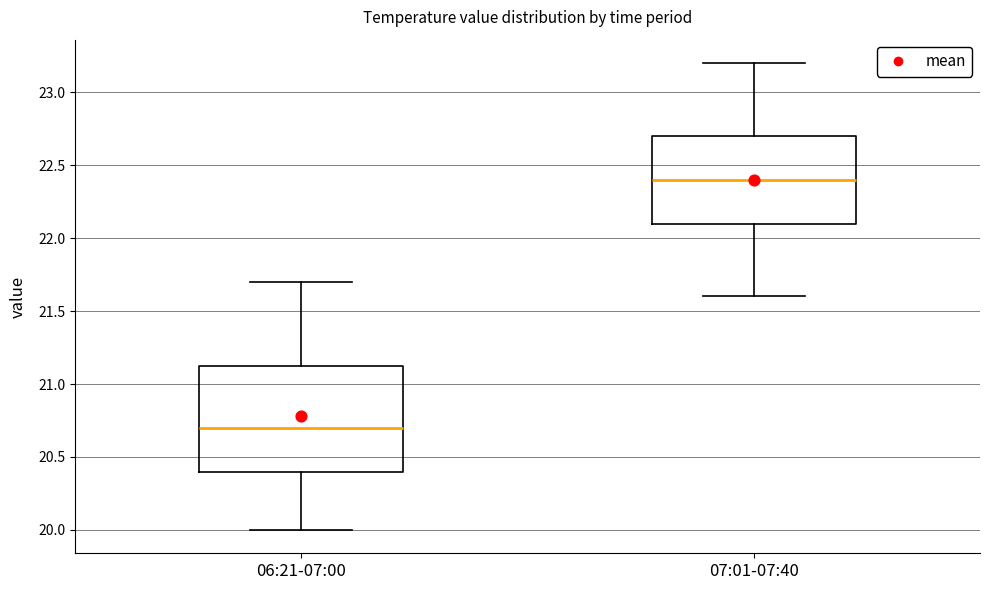

Reading left to right, transcribe this box plot: for each box, give where its median line is, the range the box spans, and where its two whiskers end, as read against the y-axis. The values are not printed on the chart, so give them approximately, as read against the axis.

06:21-07:00: median 20.70, box 20.40 to 21.15, whiskers 20.00 to 21.70
07:01-07:40: median 22.40, box 22.10 to 22.70, whiskers 21.60 to 23.20